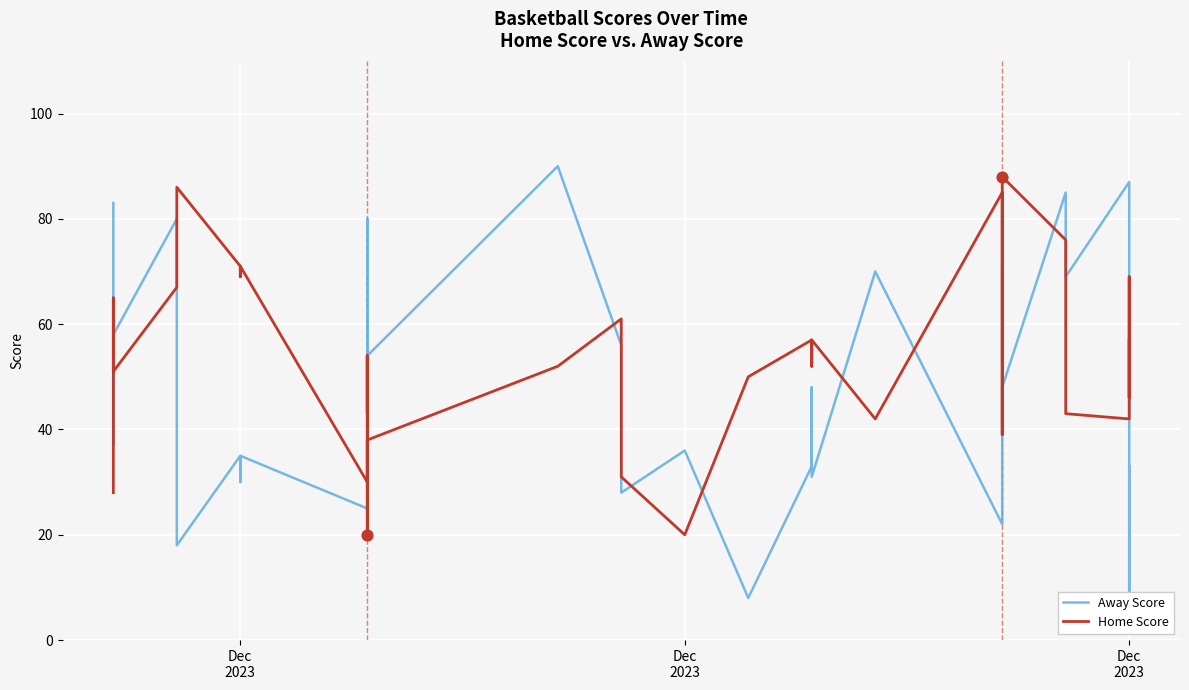

Which series contains the highest Y value?

Away Score